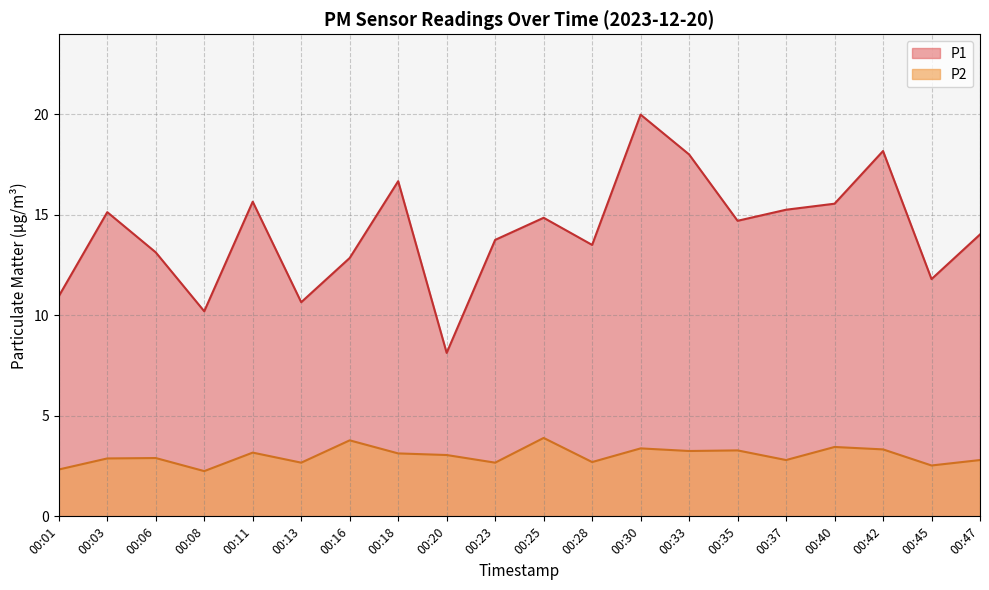

What is the average value of the P2 series?

3.0